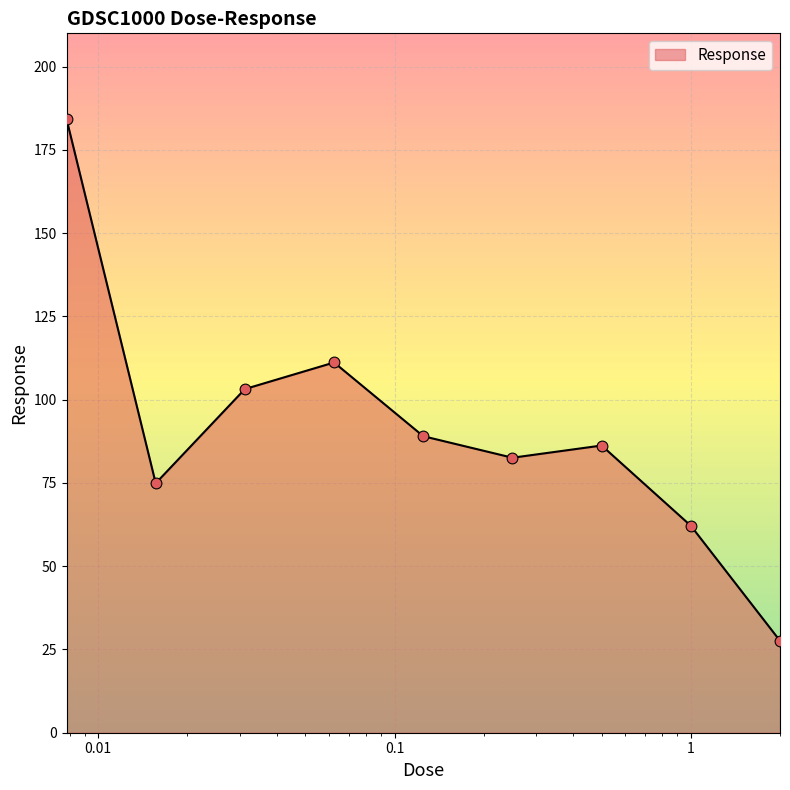

What is the minimum value shown in the chart?

27.6